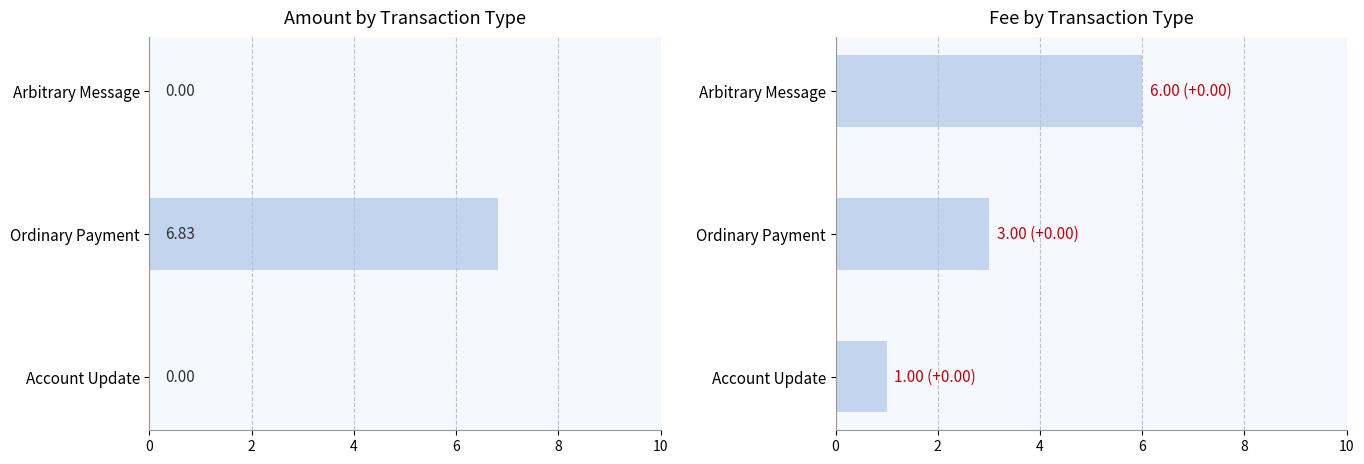

Between 0 and 2, which series saw the biggest shift?

Amount